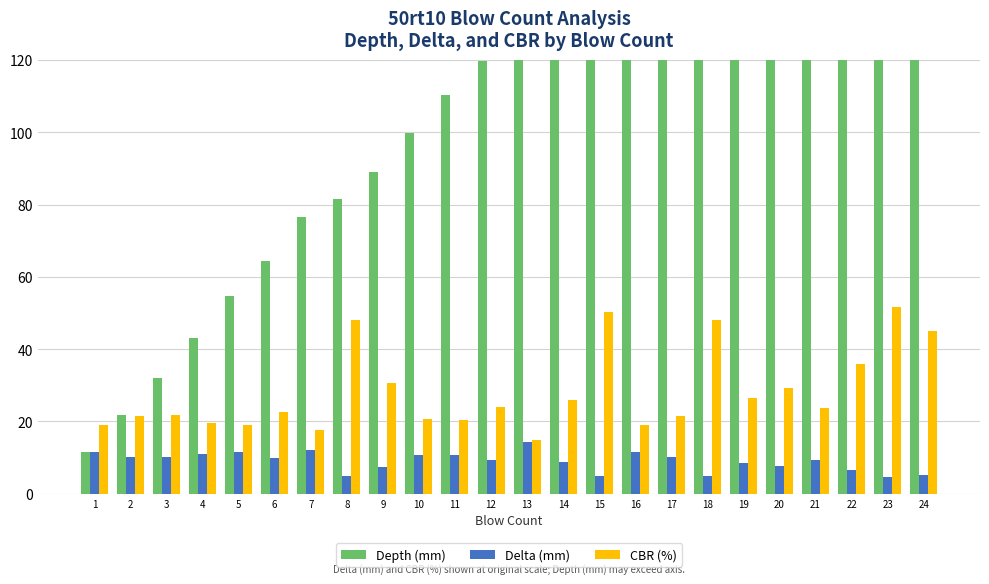

How many bars are there in each group?

3